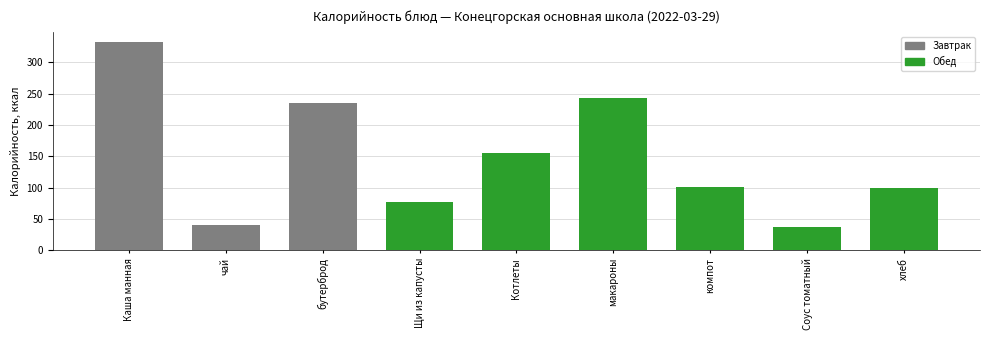

At which label does the data first exceed 100?

Каша манная